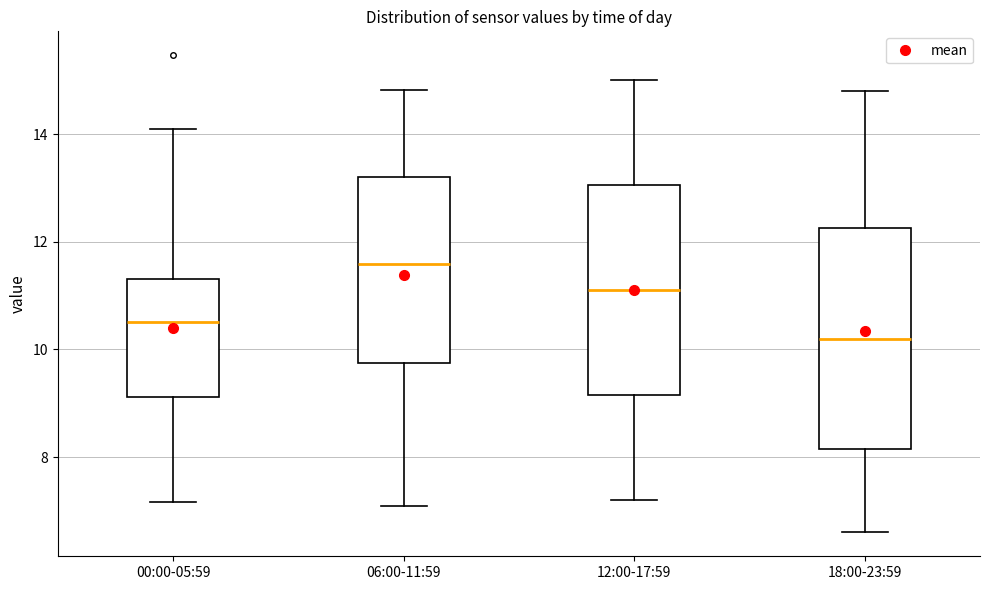

Reading left to right, transcribe this box plot: for each box, give where its median line is, the range the box spans, and where its two whiskers end, as read against the y-axis. The values are not printed on the chart, so give them approximately, as read against the axis.

00:00-05:59: median 10.6, box 9.2 to 11.4, whiskers 7.2 to 14.2
06:00-11:59: median 11.6, box 9.8 to 13.2, whiskers 7.2 to 14.8
12:00-17:59: median 11.2, box 9.2 to 13.0, whiskers 7.2 to 15.0
18:00-23:59: median 10.2, box 8.2 to 12.2, whiskers 6.6 to 14.8